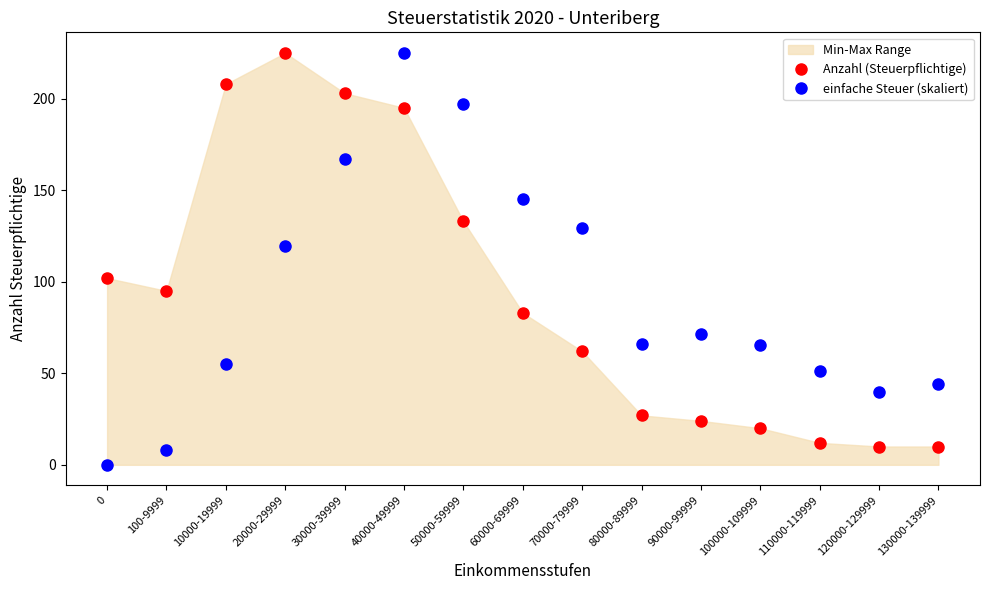

True or false: einfache Steuer (skaliert) and Anzahl (Steuerpflichtige) intersect in this chart.

True